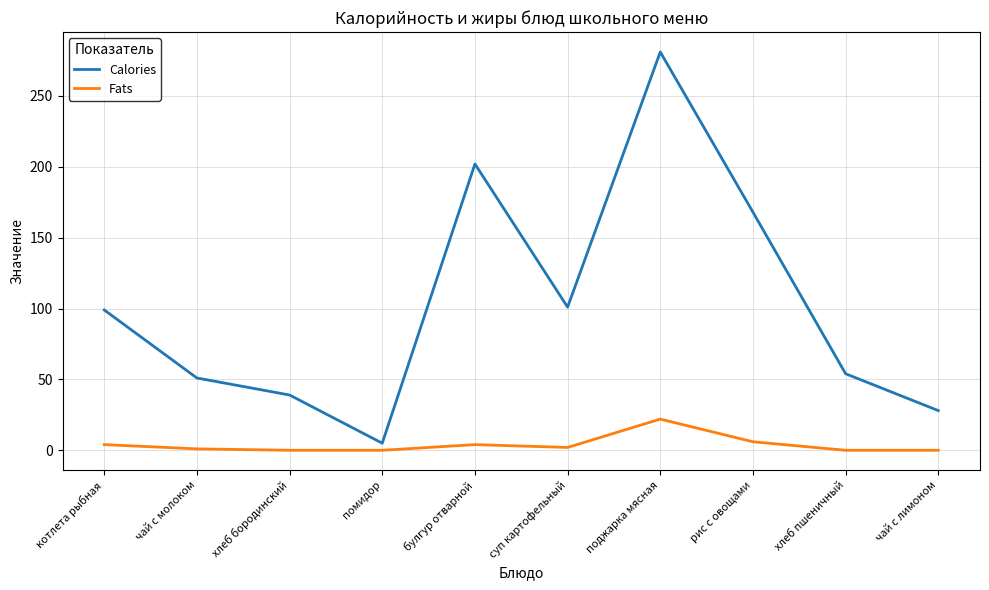

Where is Calories nearest to the value 143?

рис с овощами